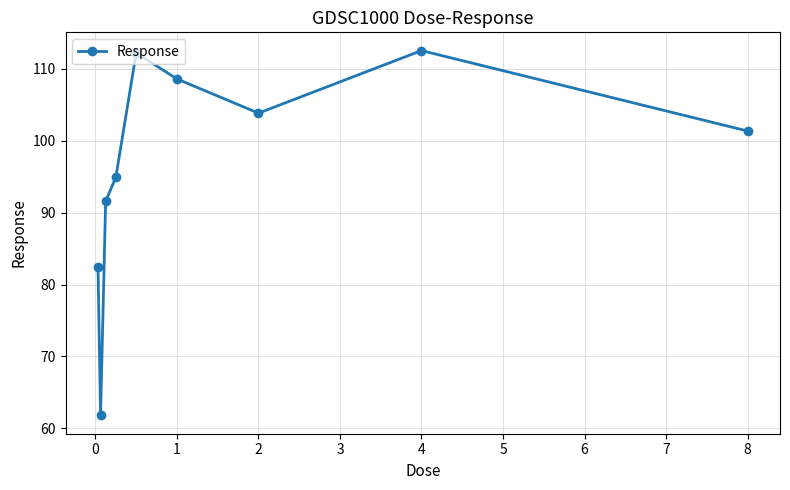

Reading left to right, list all the values displayed in this chart.

82.5	61.8	91.6	94.9	112.2	108.6	103.9	112.6	101.4